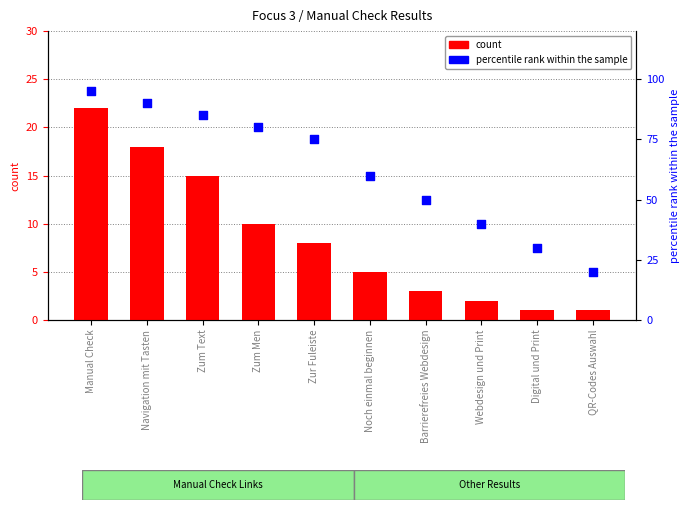

Which series has the widest spread of Y values?

percentile rank within the sample